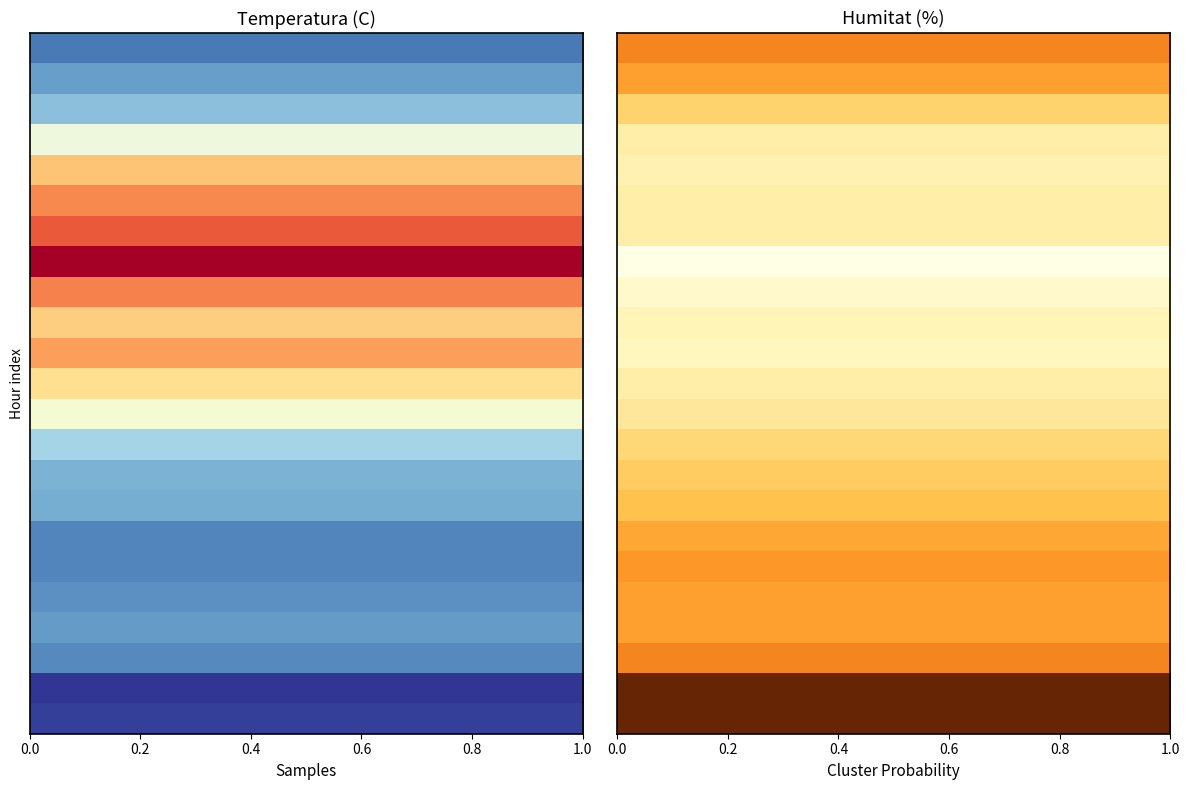

What is the difference between the Temperatura (C) values at 05:00 and 00:00 20/06?

0.6